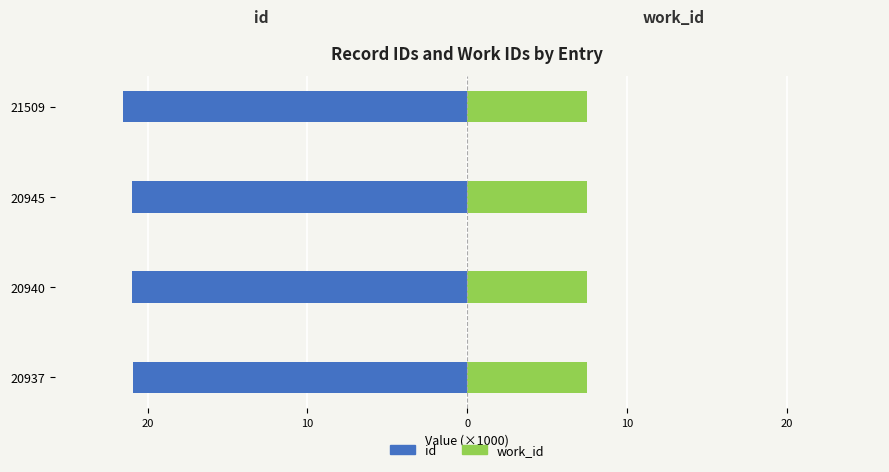

Count the number of categories in the chart.

4